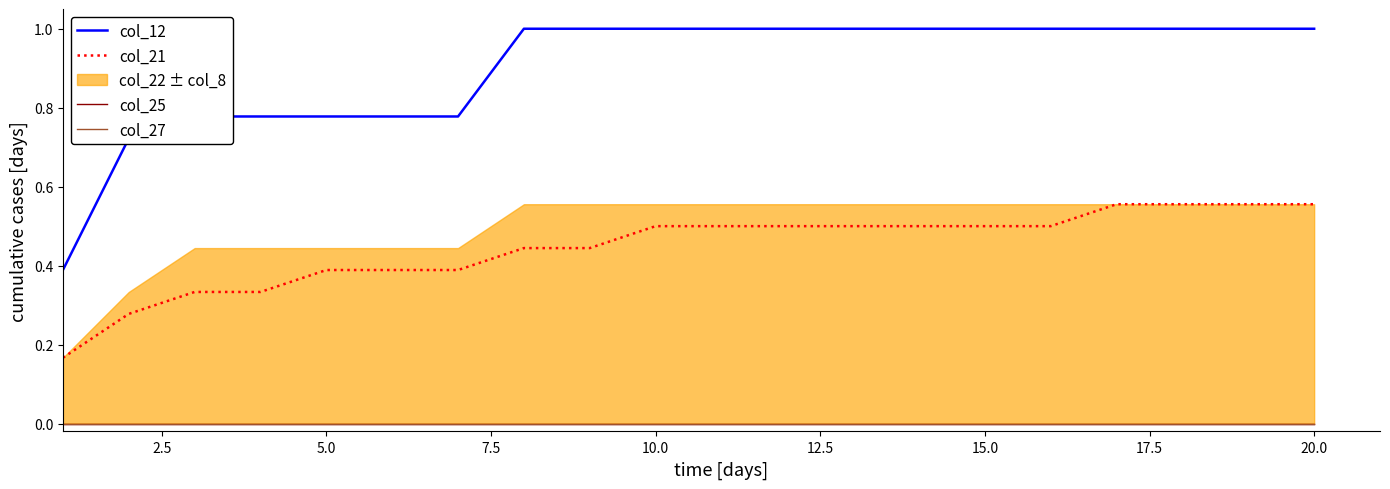

Reading left to right, list all the values displayed in this chart.

col_12: 0.4	0.7	0.8	0.8	0.8	0.8	0.8	1.0	1.0	1.0	1.0	1.0	1.0	1.0	1.0	1.0	1.0	1.0	1.0	1.0
col_21: 0.2	0.3	0.3	0.3	0.4	0.4	0.4	0.4	0.4	0.5	0.5	0.5	0.5	0.5	0.5	0.5	0.6	0.6	0.6	0.6
col_25: 0.0	0.0	0.0	0.0	0.0	0.0	0.0	0.0	0.0	0.0	0.0	0.0	0.0	0.0	0.0	0.0	0.0	0.0	0.0	0.0
col_27: 0.0	0.0	0.0	0.0	0.0	0.0	0.0	0.0	0.0	0.0	0.0	0.0	0.0	0.0	0.0	0.0	0.0	0.0	0.0	0.0